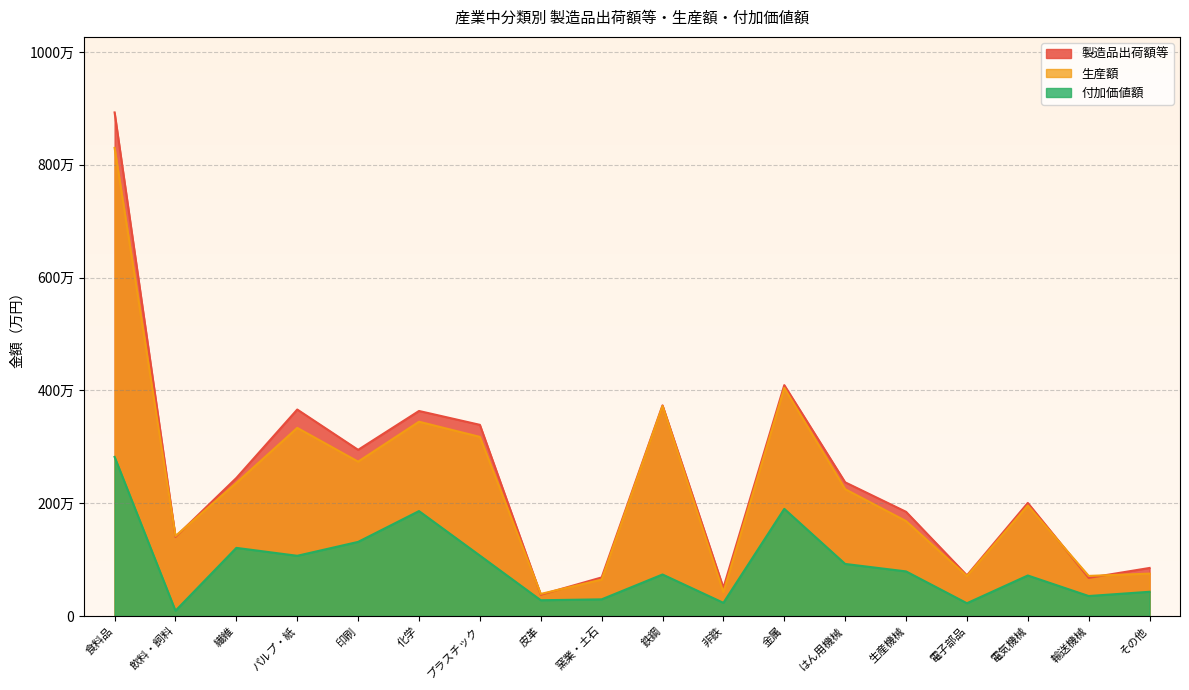

True or false: 付加価値額 and 生産額 cross at least once.

False